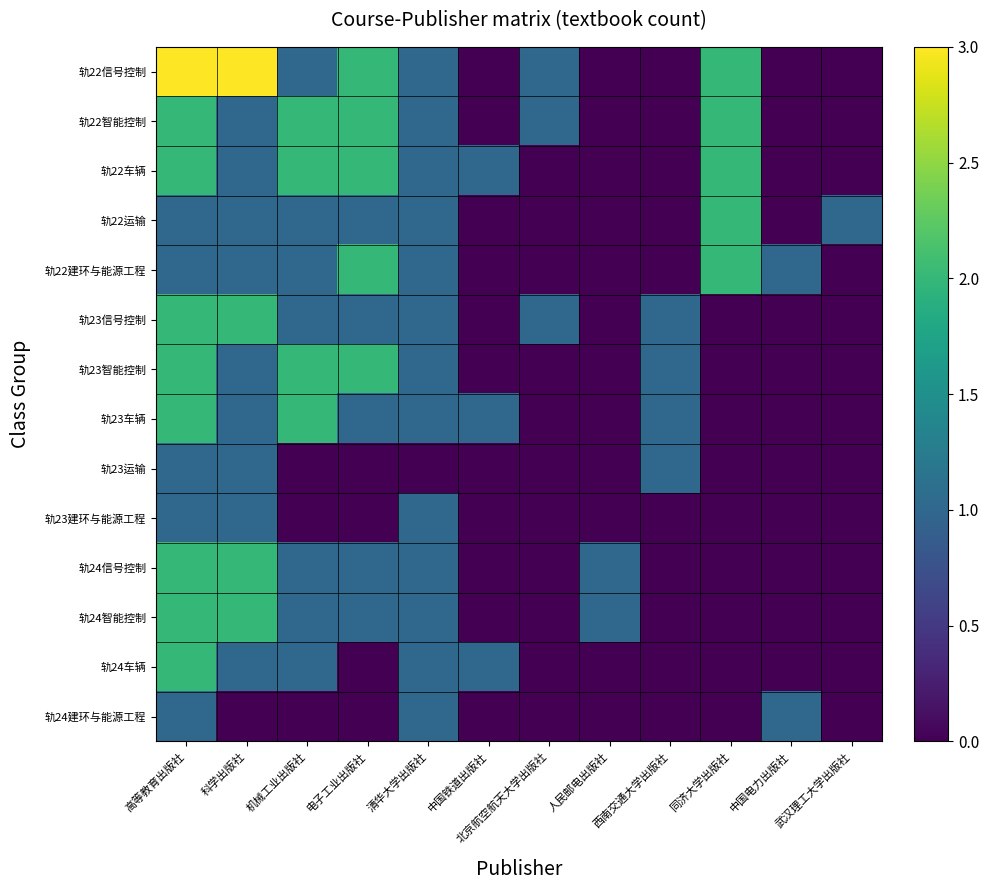

Reading left to right, extract all data points from this chart.

轨22信号控制: 高等教育出版社=3	科学出版社=3	机械工业出版社=1	电子工业出版社=2	清华大学出版社=1	中国铁道出版社=0	北京航空航天大学出版社=1	人民邮电出版社=0	西南交通大学出版社=0	同济大学出版社=2	中国电力出版社=0	武汉理工大学出版社=0
轨22智能控制: 高等教育出版社=2	科学出版社=1	机械工业出版社=2	电子工业出版社=2	清华大学出版社=1	中国铁道出版社=0	北京航空航天大学出版社=1	人民邮电出版社=0	西南交通大学出版社=0	同济大学出版社=2	中国电力出版社=0	武汉理工大学出版社=0
轨22车辆: 高等教育出版社=2	科学出版社=1	机械工业出版社=2	电子工业出版社=2	清华大学出版社=1	中国铁道出版社=1	北京航空航天大学出版社=0	人民邮电出版社=0	西南交通大学出版社=0	同济大学出版社=2	中国电力出版社=0	武汉理工大学出版社=0
轨22运输: 高等教育出版社=1	科学出版社=1	机械工业出版社=1	电子工业出版社=1	清华大学出版社=1	中国铁道出版社=0	北京航空航天大学出版社=0	人民邮电出版社=0	西南交通大学出版社=0	同济大学出版社=2	中国电力出版社=0	武汉理工大学出版社=1
轨22建环与能源工程: 高等教育出版社=1	科学出版社=1	机械工业出版社=1	电子工业出版社=2	清华大学出版社=1	中国铁道出版社=0	北京航空航天大学出版社=0	人民邮电出版社=0	西南交通大学出版社=0	同济大学出版社=2	中国电力出版社=1	武汉理工大学出版社=0
轨23信号控制: 高等教育出版社=2	科学出版社=2	机械工业出版社=1	电子工业出版社=1	清华大学出版社=1	中国铁道出版社=0	北京航空航天大学出版社=1	人民邮电出版社=0	西南交通大学出版社=1	同济大学出版社=0	中国电力出版社=0	武汉理工大学出版社=0
轨23智能控制: 高等教育出版社=2	科学出版社=1	机械工业出版社=2	电子工业出版社=2	清华大学出版社=1	中国铁道出版社=0	北京航空航天大学出版社=0	人民邮电出版社=0	西南交通大学出版社=1	同济大学出版社=0	中国电力出版社=0	武汉理工大学出版社=0
轨23车辆: 高等教育出版社=2	科学出版社=1	机械工业出版社=2	电子工业出版社=1	清华大学出版社=1	中国铁道出版社=1	北京航空航天大学出版社=0	人民邮电出版社=0	西南交通大学出版社=1	同济大学出版社=0	中国电力出版社=0	武汉理工大学出版社=0
轨23运输: 高等教育出版社=1	科学出版社=1	机械工业出版社=0	电子工业出版社=0	清华大学出版社=0	中国铁道出版社=0	北京航空航天大学出版社=0	人民邮电出版社=0	西南交通大学出版社=1	同济大学出版社=0	中国电力出版社=0	武汉理工大学出版社=0
轨23建环与能源工程: 高等教育出版社=1	科学出版社=1	机械工业出版社=0	电子工业出版社=0	清华大学出版社=1	中国铁道出版社=0	北京航空航天大学出版社=0	人民邮电出版社=0	西南交通大学出版社=0	同济大学出版社=0	中国电力出版社=0	武汉理工大学出版社=0
轨24信号控制: 高等教育出版社=2	科学出版社=2	机械工业出版社=1	电子工业出版社=1	清华大学出版社=1	中国铁道出版社=0	北京航空航天大学出版社=0	人民邮电出版社=1	西南交通大学出版社=0	同济大学出版社=0	中国电力出版社=0	武汉理工大学出版社=0
轨24智能控制: 高等教育出版社=2	科学出版社=2	机械工业出版社=1	电子工业出版社=1	清华大学出版社=1	中国铁道出版社=0	北京航空航天大学出版社=0	人民邮电出版社=1	西南交通大学出版社=0	同济大学出版社=0	中国电力出版社=0	武汉理工大学出版社=0
轨24车辆: 高等教育出版社=2	科学出版社=1	机械工业出版社=1	电子工业出版社=0	清华大学出版社=1	中国铁道出版社=1	北京航空航天大学出版社=0	人民邮电出版社=0	西南交通大学出版社=0	同济大学出版社=0	中国电力出版社=0	武汉理工大学出版社=0
轨24建环与能源工程: 高等教育出版社=1	科学出版社=0	机械工业出版社=0	电子工业出版社=0	清华大学出版社=1	中国铁道出版社=0	北京航空航天大学出版社=0	人民邮电出版社=0	西南交通大学出版社=0	同济大学出版社=0	中国电力出版社=1	武汉理工大学出版社=0